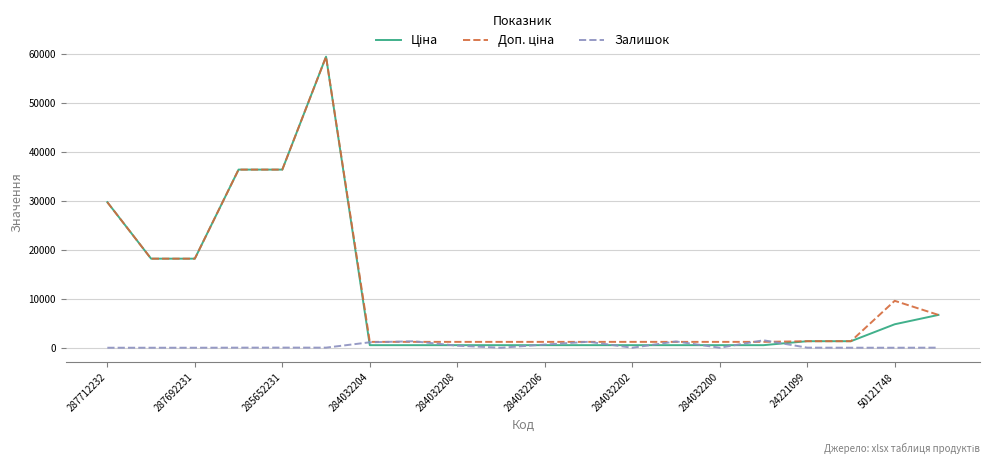

What is the greatest value displayed?

59523.0